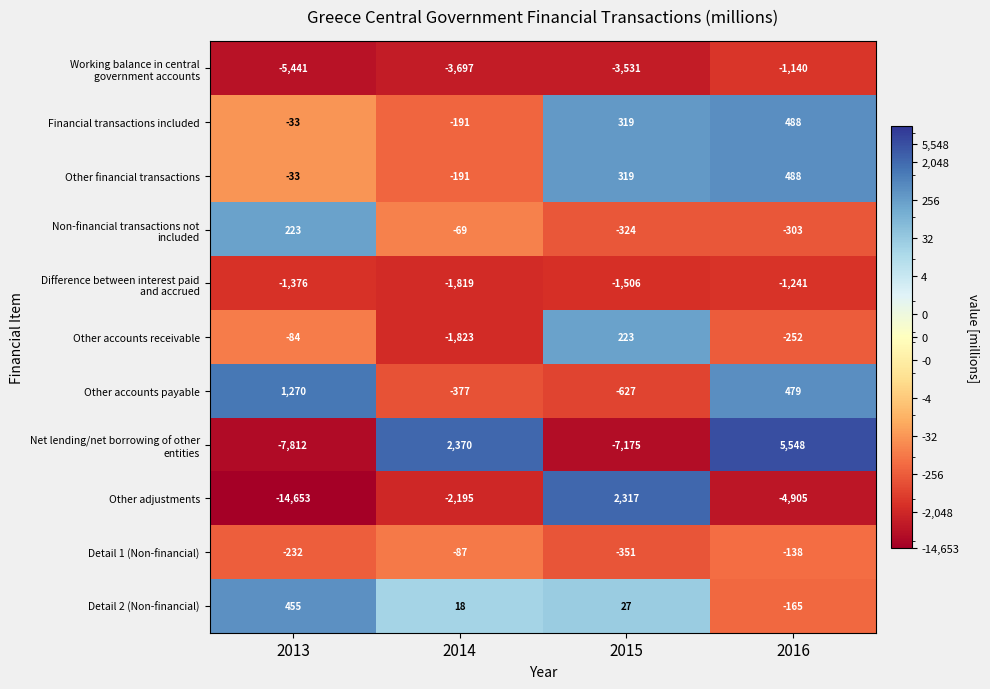

True or false: Other adjustments has a value of 2317 at 2015.

True